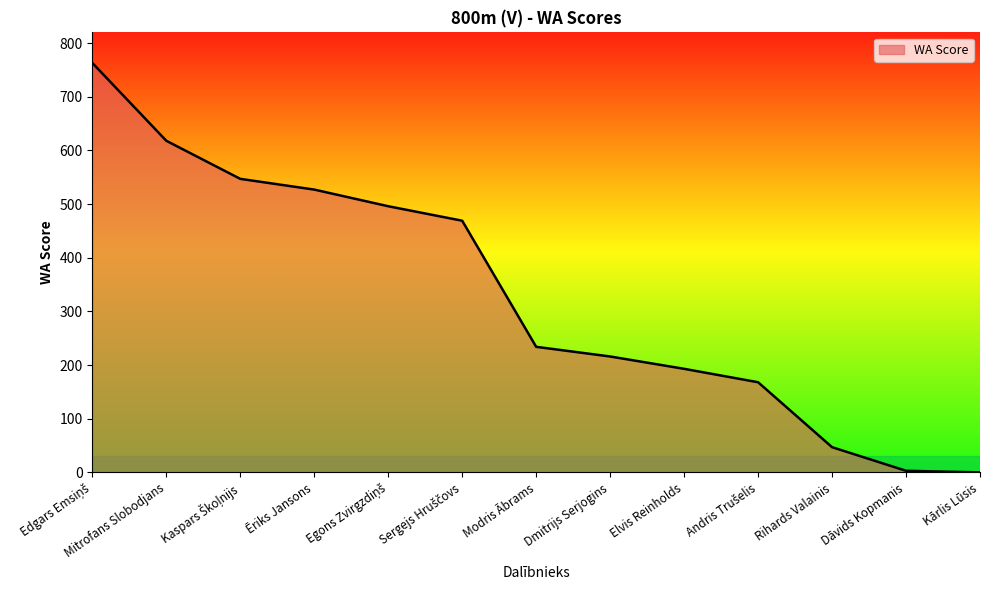

What is the average value?

329